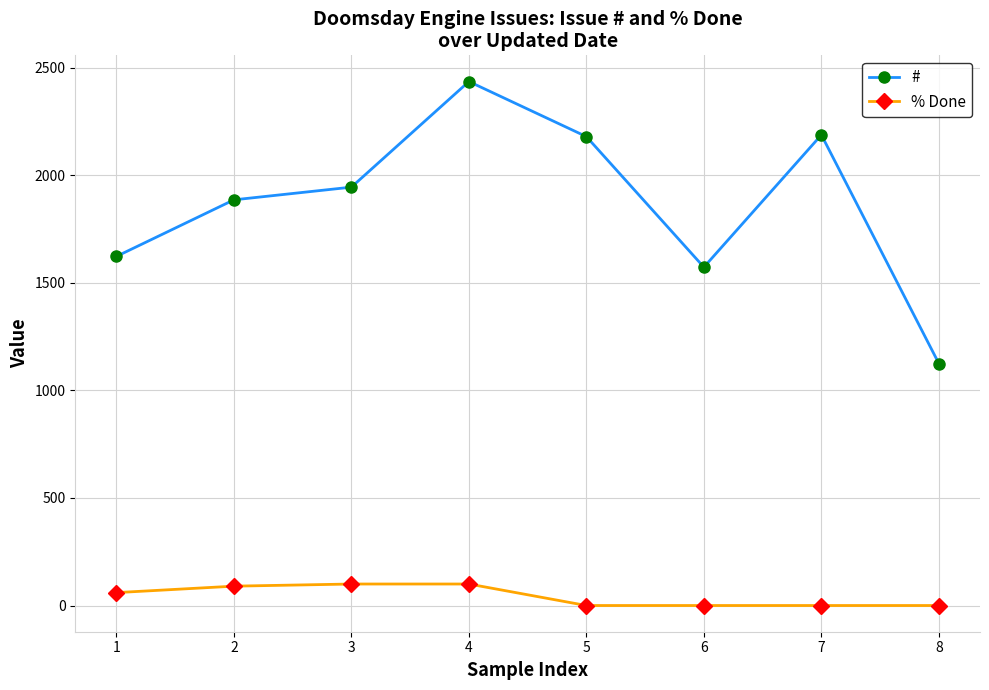

In #, how many points are lower than both neighbors (excluding endpoints)?

1